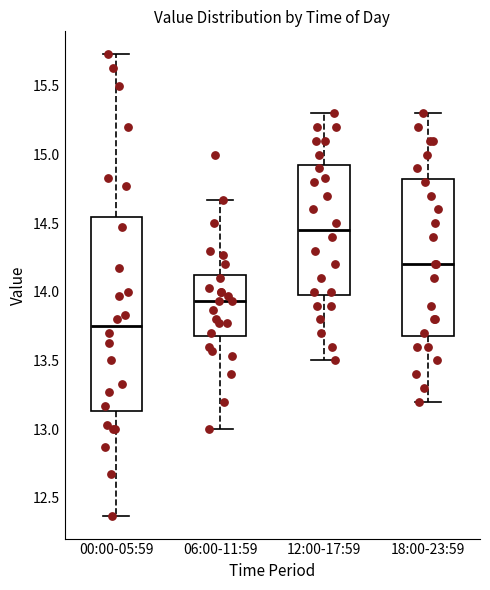

Reading left to right, transcribe this box plot: for each box, give where its median line is, the range the box spans, and where its two whiskers end, as read against the y-axis. The values are not printed on the chart, so give them approximately, as read against the axis.

00:00-05:59: median 13.75, box 13.15 to 14.55, whiskers 12.35 to 15.75
06:00-11:59: median 13.95, box 13.70 to 14.15, whiskers 13.00 to 14.65
12:00-17:59: median 14.45, box 14.00 to 14.95, whiskers 13.50 to 15.30
18:00-23:59: median 14.20, box 13.70 to 14.85, whiskers 13.20 to 15.30